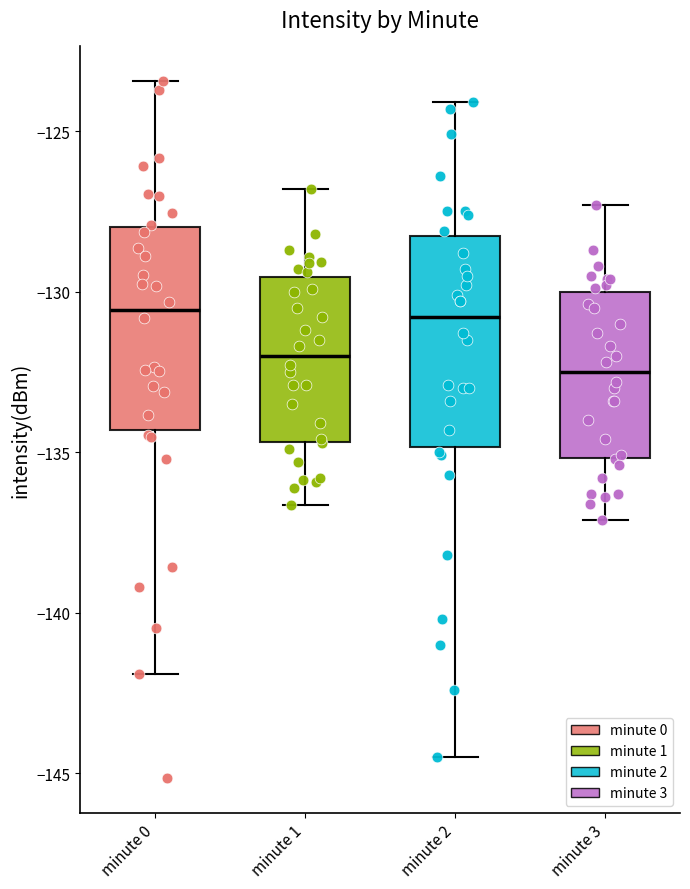

Reading left to right, read every box against the y-axis: the position of its median line, the range the box covers, and the ends of its whiskers. The values are not printed on the chart, so give them approximately, as read against the axis.

minute 0: median -130.5, box -134.5 to -128.0, whiskers -142.0 to -123.5
minute 1: median -132.0, box -134.5 to -129.5, whiskers -136.5 to -127.0
minute 2: median -131.0, box -135.0 to -128.5, whiskers -144.5 to -124.0
minute 3: median -132.5, box -135.0 to -130.0, whiskers -137.0 to -127.5